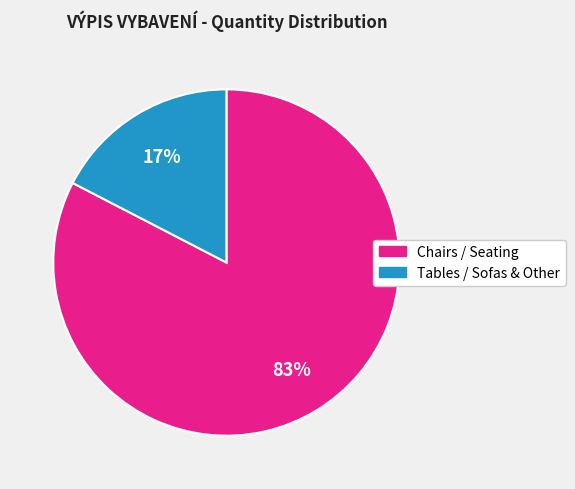

Is there a majority slice in this chart?

Yes